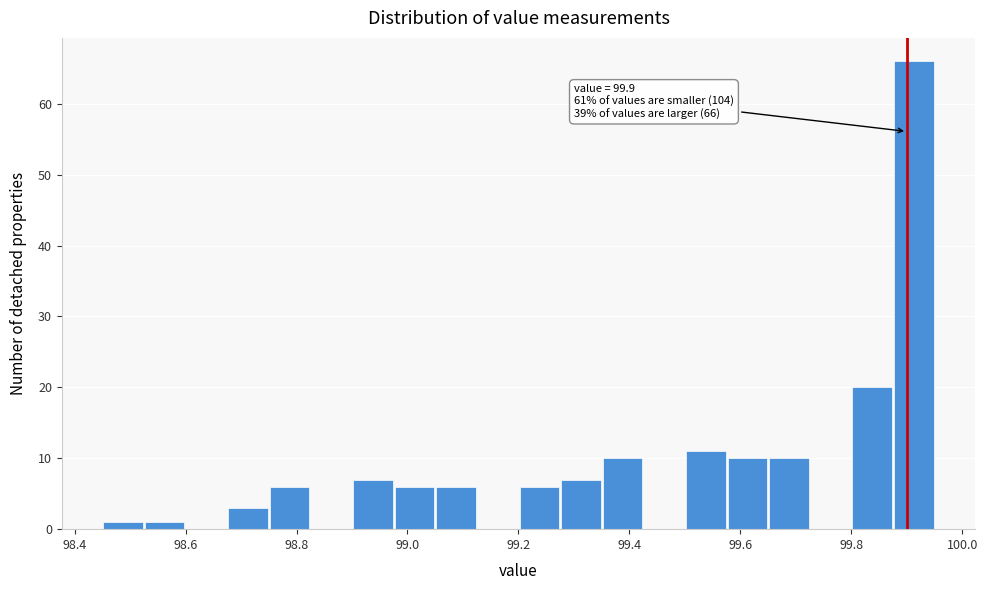

Read against the x-axis, roughly where is the centre of the tallest bar?

99.92